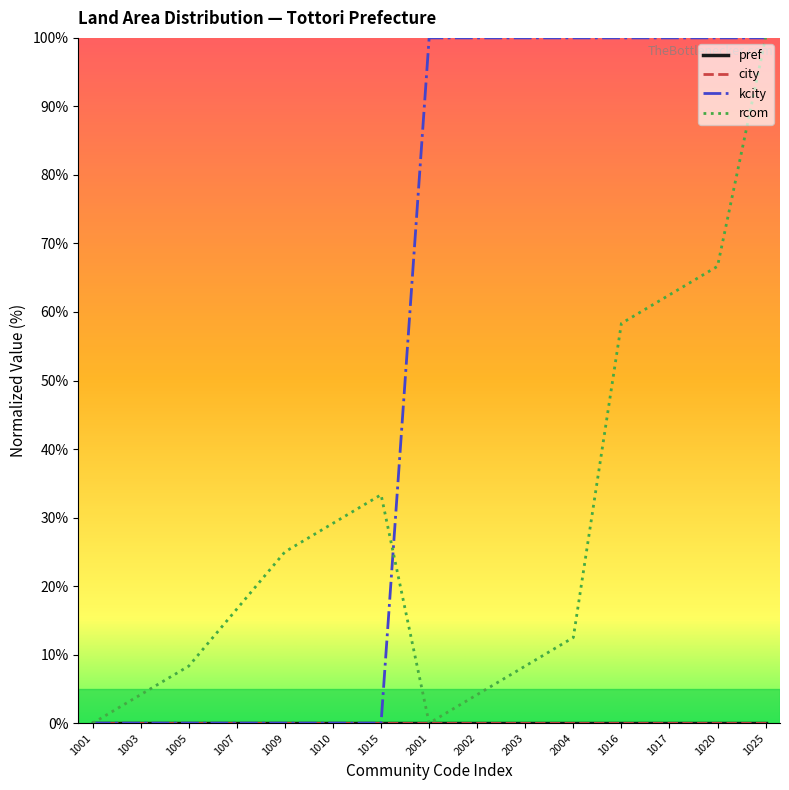

Where is rcom nearest to the value 50?

1016